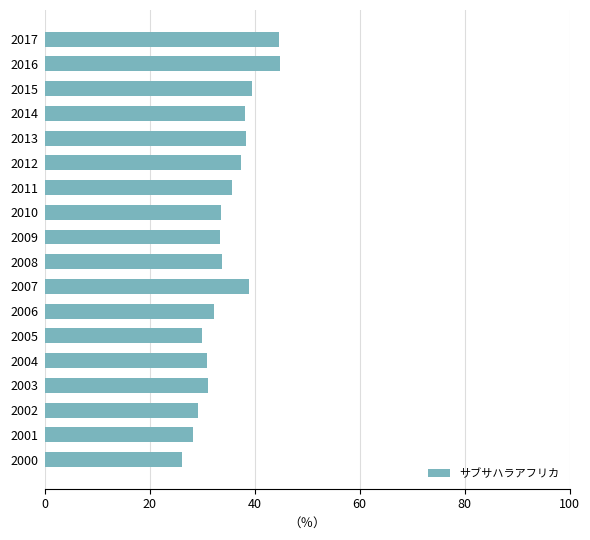

What is the change in value from 2015 to 2017?

+5.2